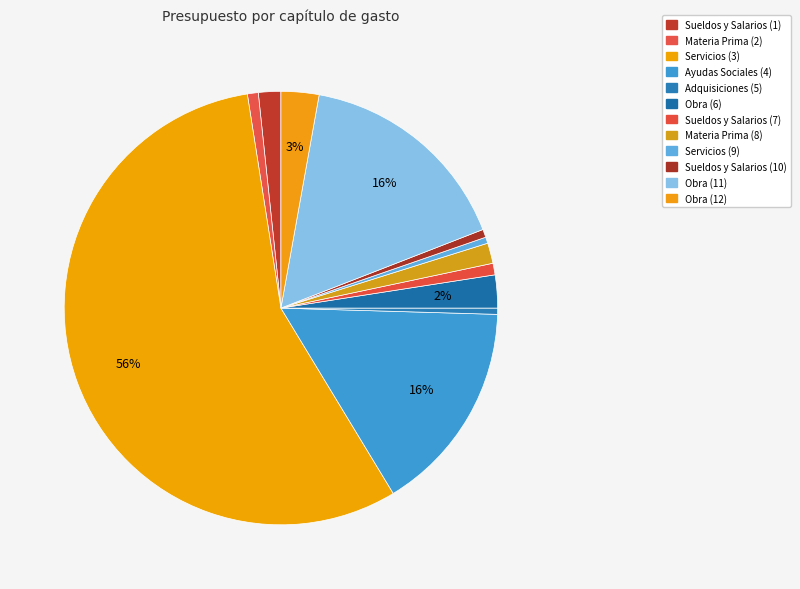

How many slices are in this pie chart?

12